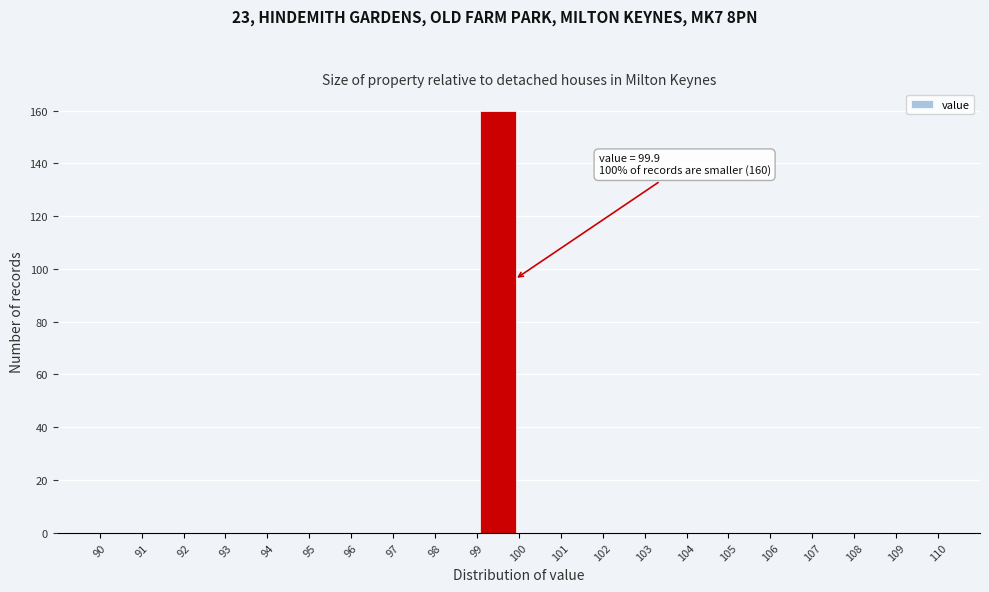

Over which range of the x-axis is the bar tallest?

99 to 100